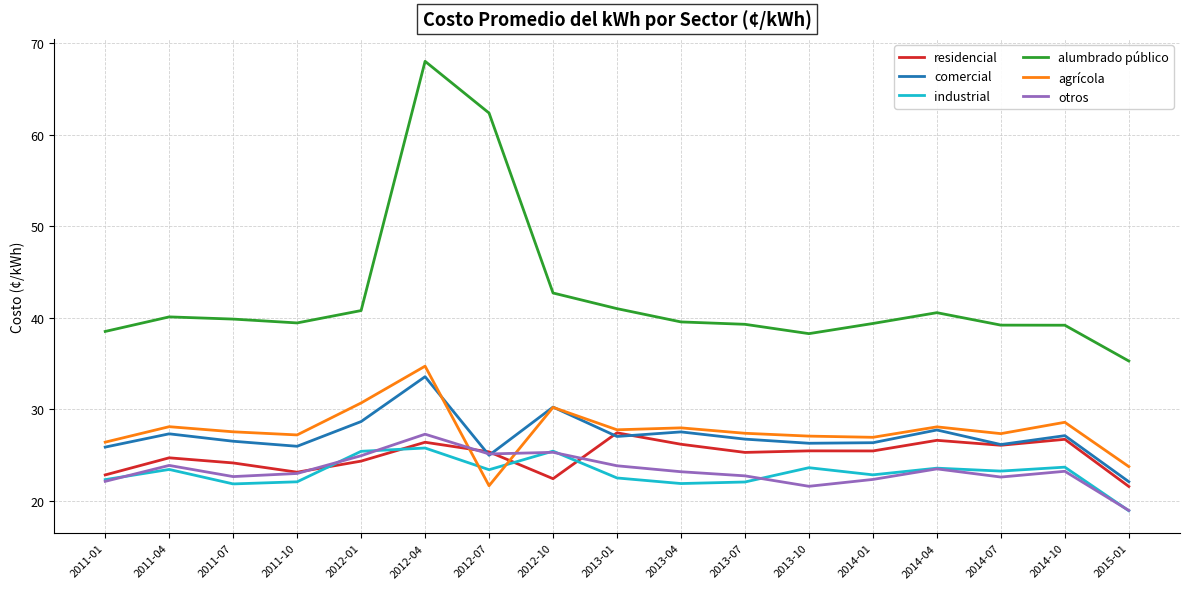

How many interior local peaks does the comercial series have?

6